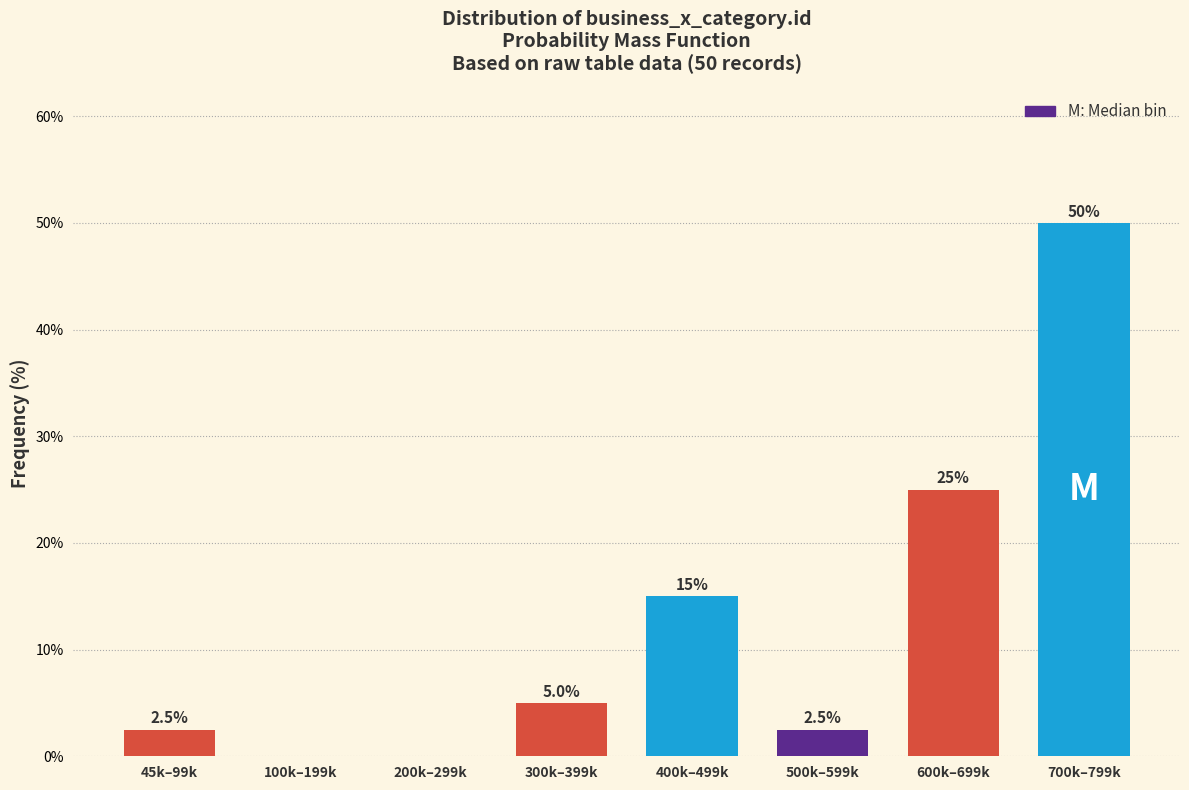

Reading right to left, extract all data points from this chart.

700k–799k=50.0	600k–699k=25.0	500k–599k=2.5	400k–499k=15.0	300k–399k=5.0	200k–299k=0.0	100k–199k=0.0	45k–99k=2.5